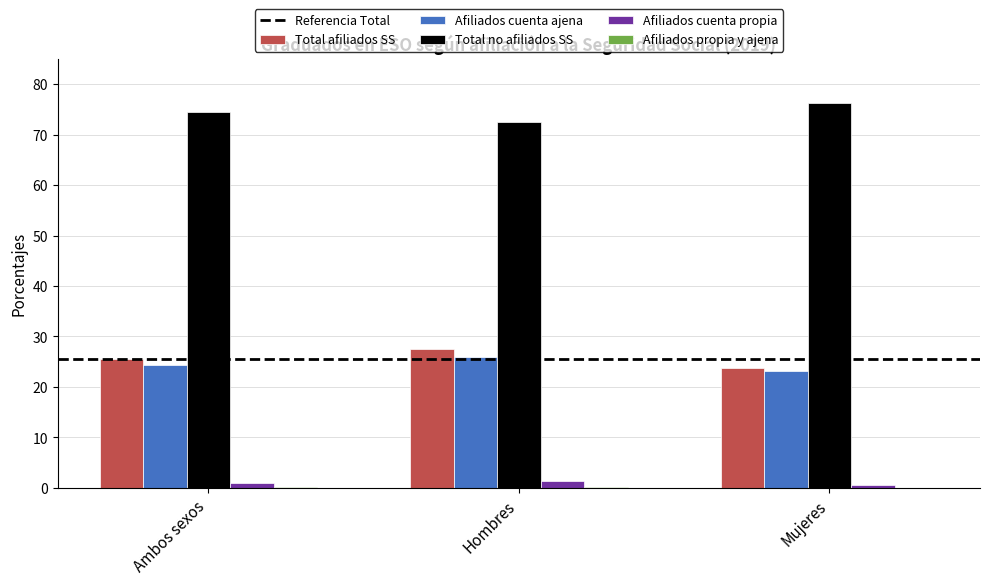

What is the spread (max minus min) of values at Ambos sexos?

74.4